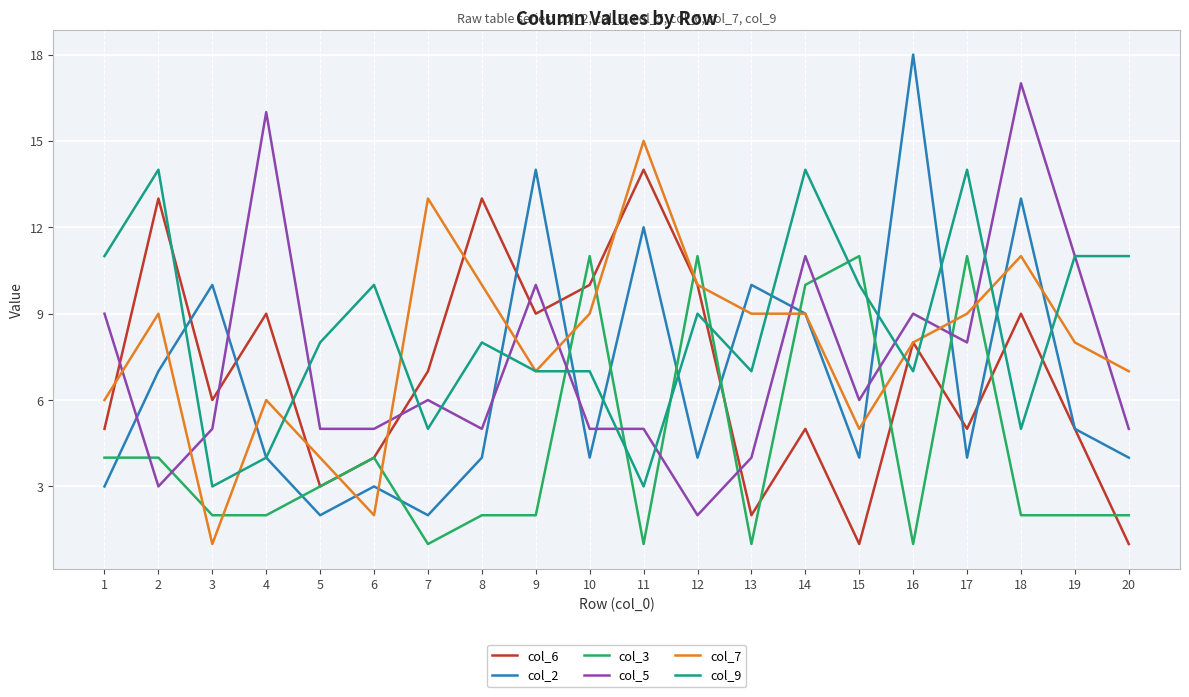

At how many categories does at least one series exceed 7?

20